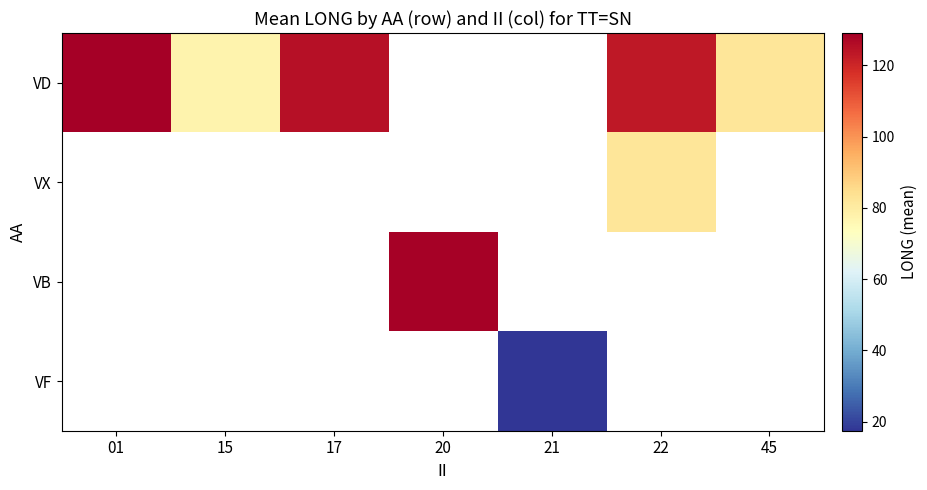

Is it true that VD equals 66.9 at 01?

False